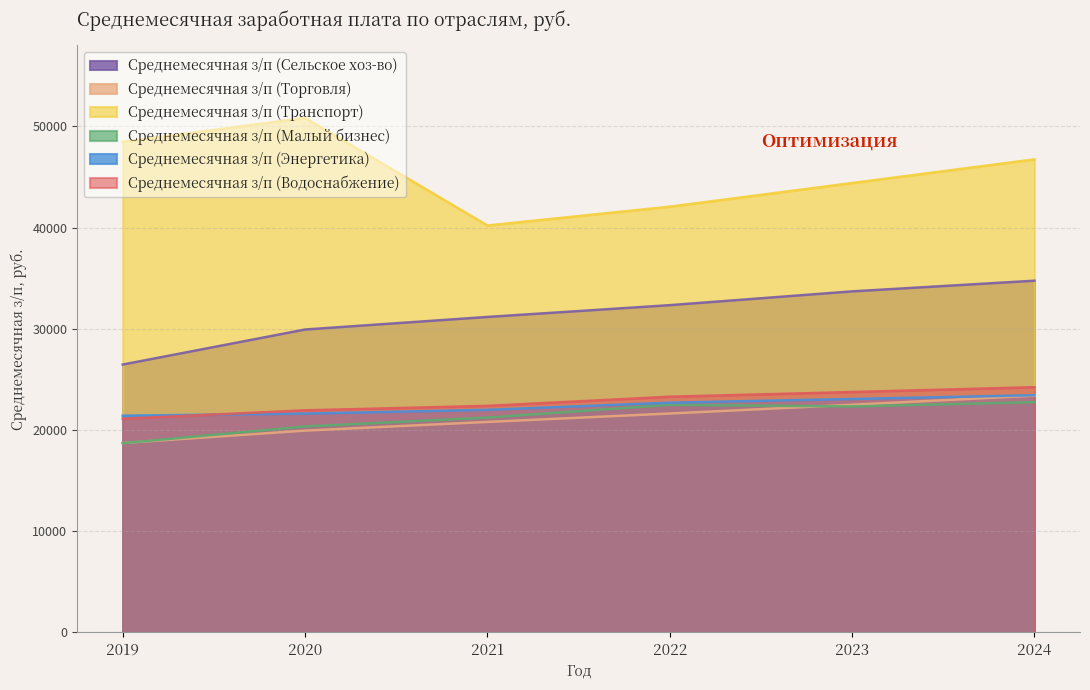

What is the value of the Среднемесячная з/п (Водоснабжение) point at the 3rd from the left?

22388.5